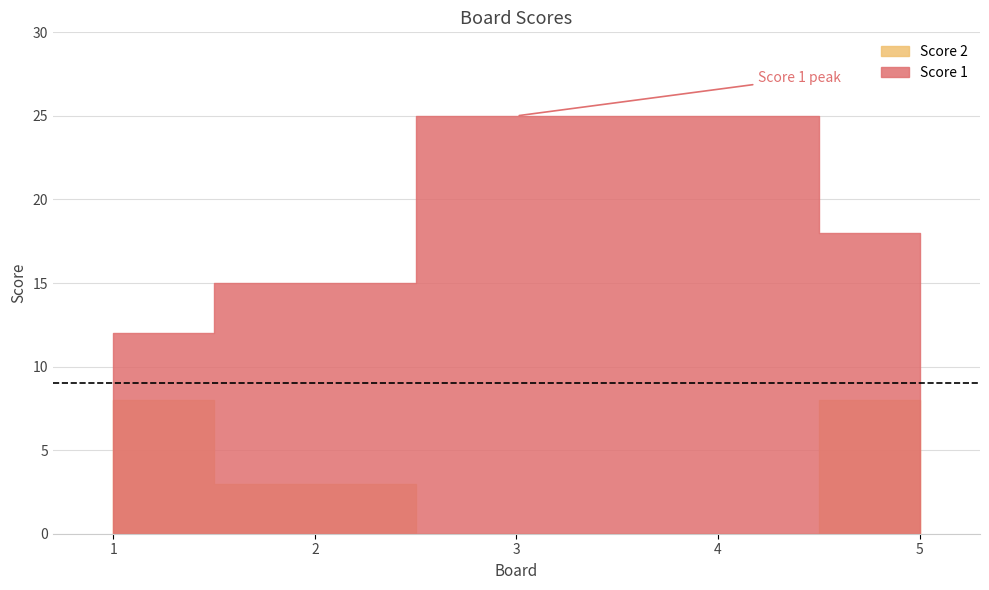

Is the value of Score 2 at 5 greater than the value of Score 1 at 1?

No